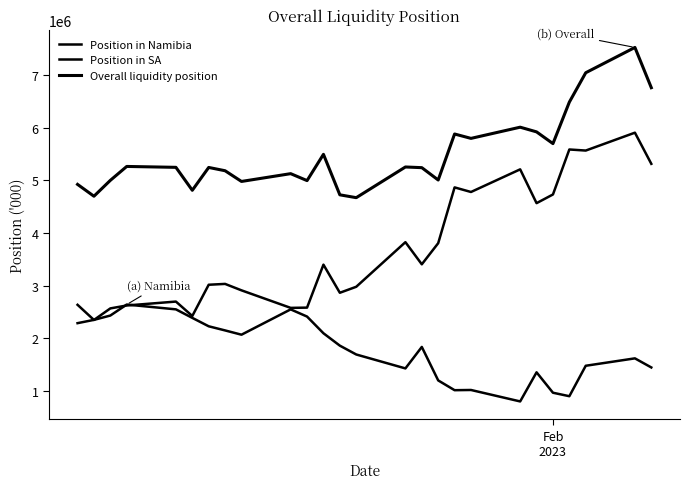

Rank the series by their maximum value, from lowest to highest.

Position in Namibia, Position in SA, Overall liquidity position